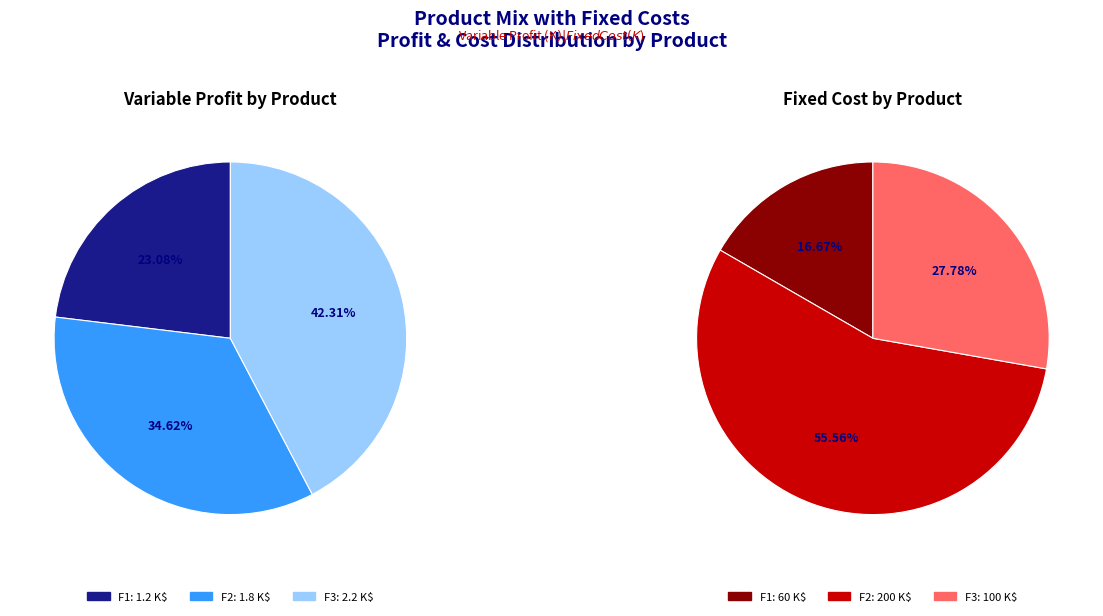

Which slice is the largest?

F2